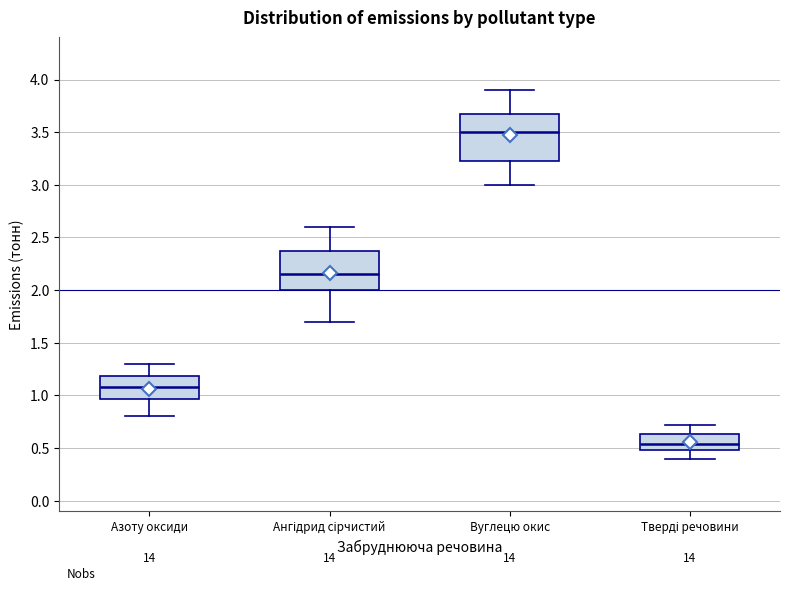

Reading left to right, read every box against the y-axis: the position of its median line, the range the box covers, and the ends of its whiskers. The values are not printed on the chart, so give them approximately, as read against the axis.

Азоту оксиди: median 1.10, box 0.95 to 1.20, whiskers 0.80 to 1.30
Ангідрид сірчистий: median 2.15, box 2.00 to 2.40, whiskers 1.70 to 2.60
Вуглецю окис: median 3.50, box 3.25 to 3.70, whiskers 3.00 to 3.90
Тверді речовини: median 0.55, box 0.50 to 0.65, whiskers 0.40 to 0.70